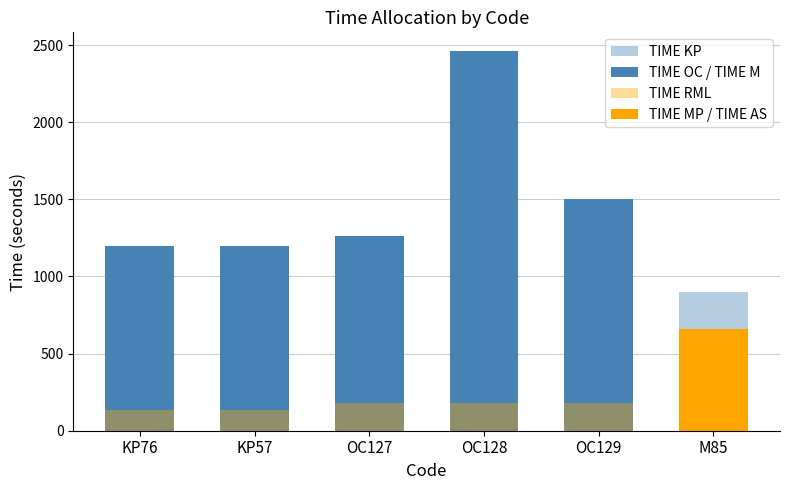

Which series has the widest spread of values?

TIME OC / TIME M